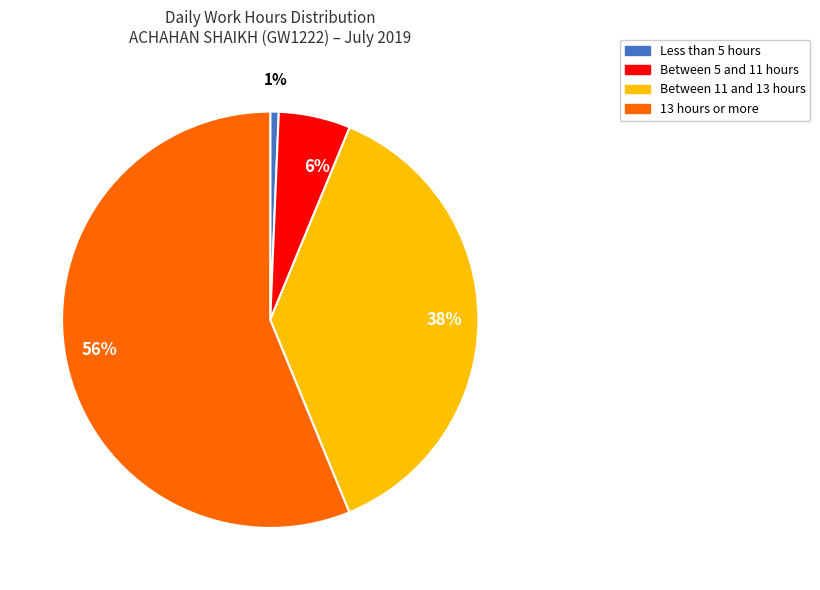

Does any single category account for the majority?

Yes